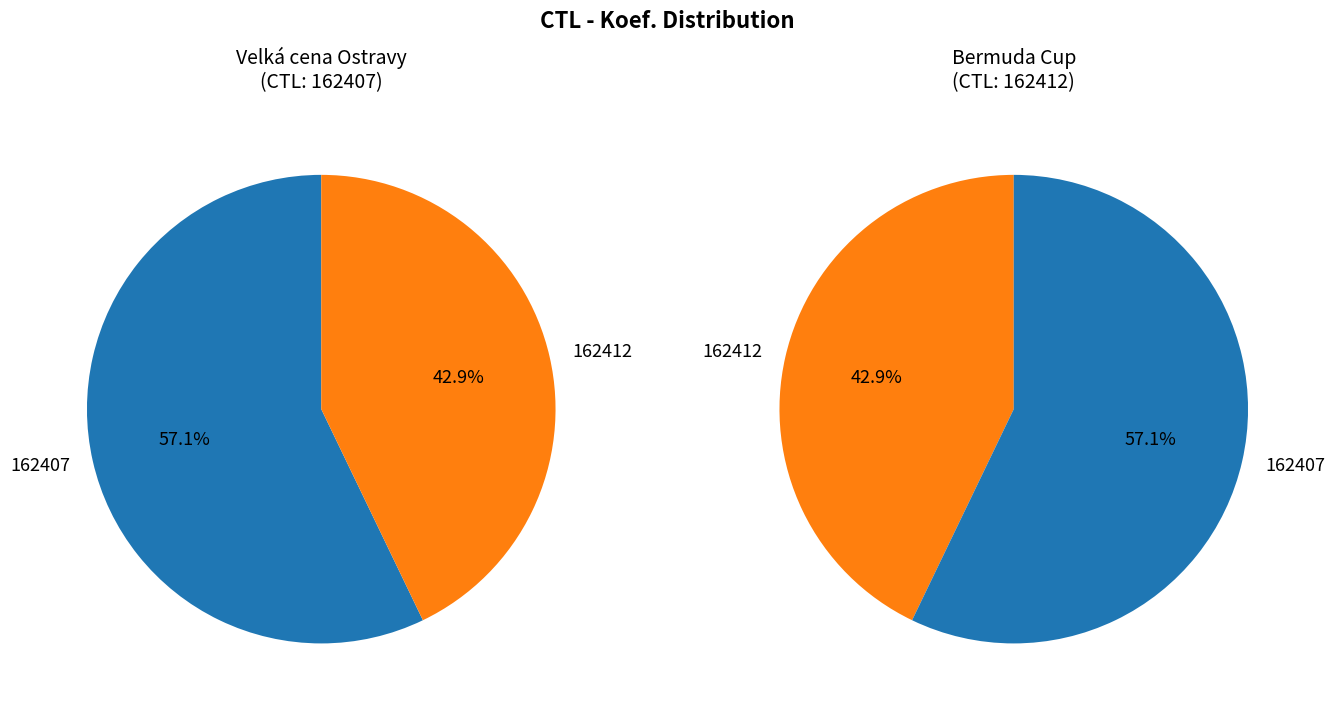

Is 162407 the majority of the pie?

Yes